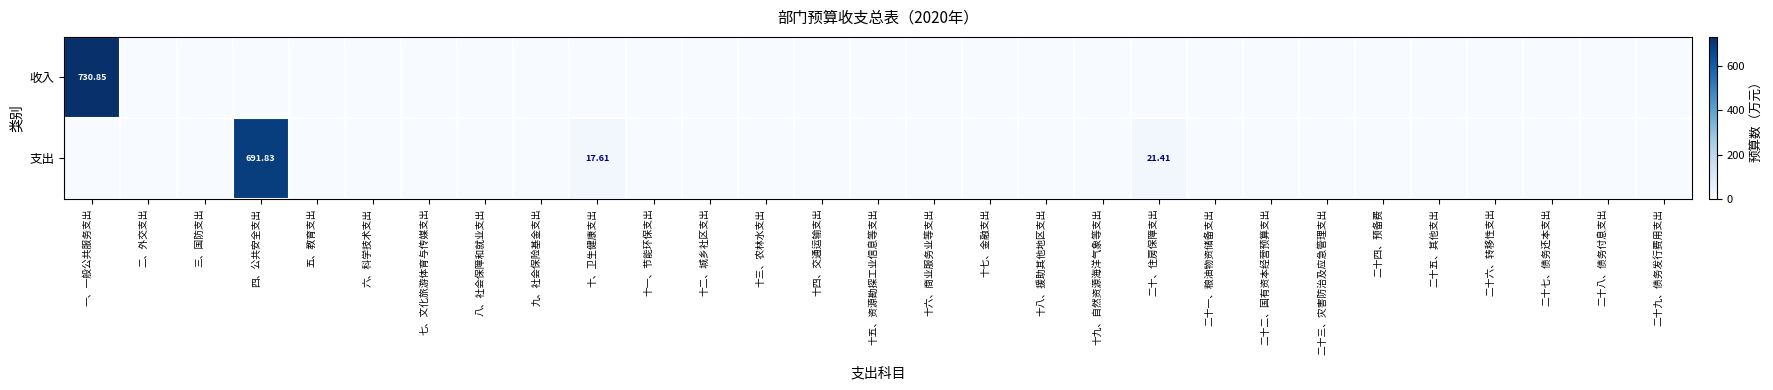

Which series has the widest spread of values?

收入